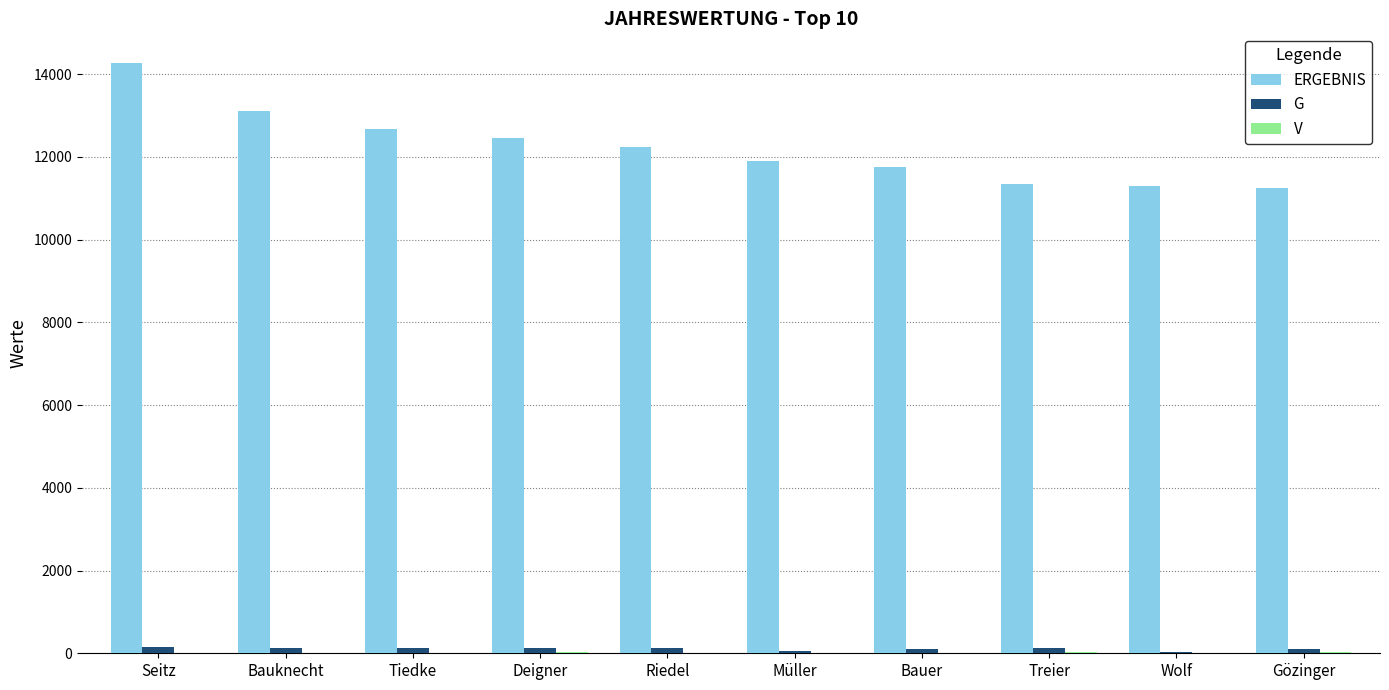

At which category is the sum across all series the highest?

Seitz